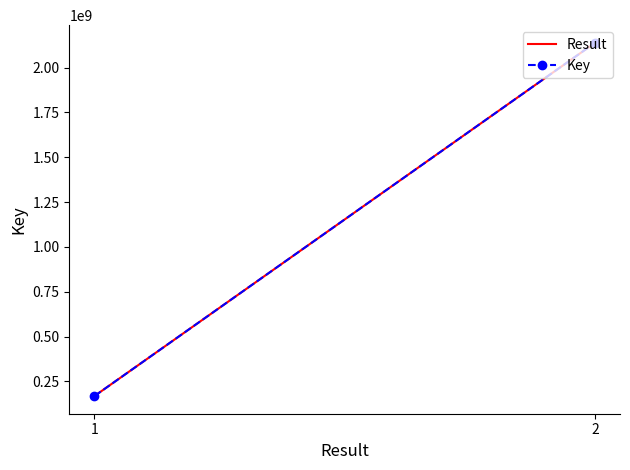

Is it true that Result equals 115043496 at 1?

False